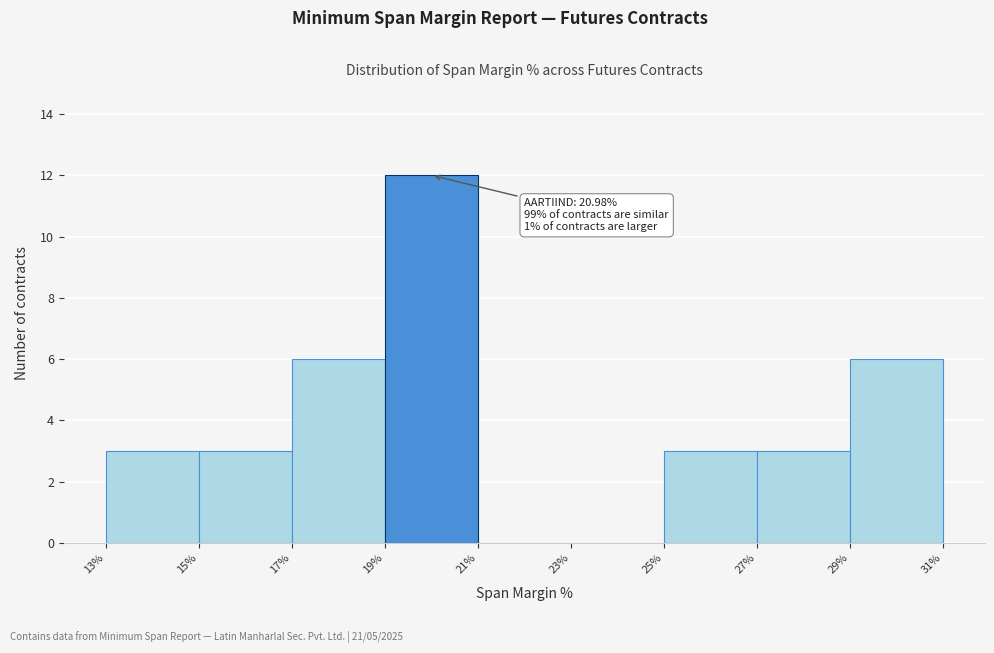

Which range on the x-axis has the tallest bar?

19% to 21%